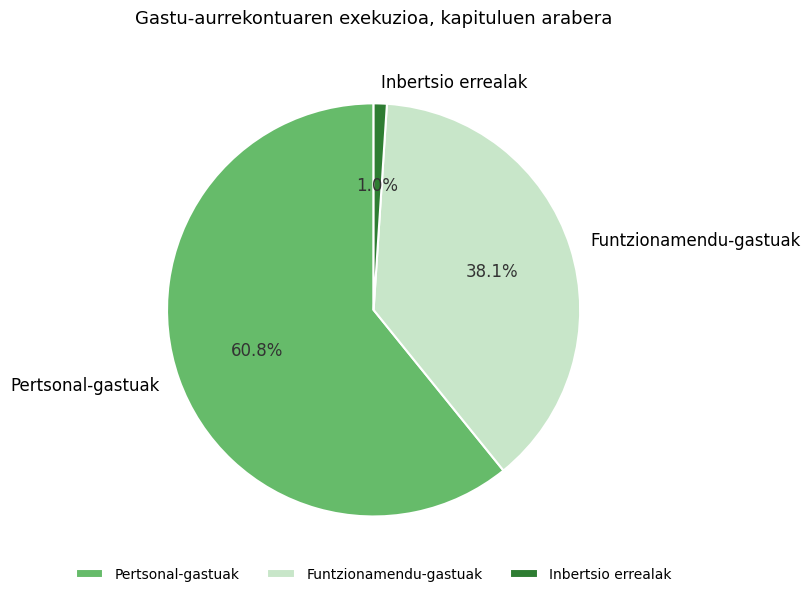

Count the number of slices in the pie.

3